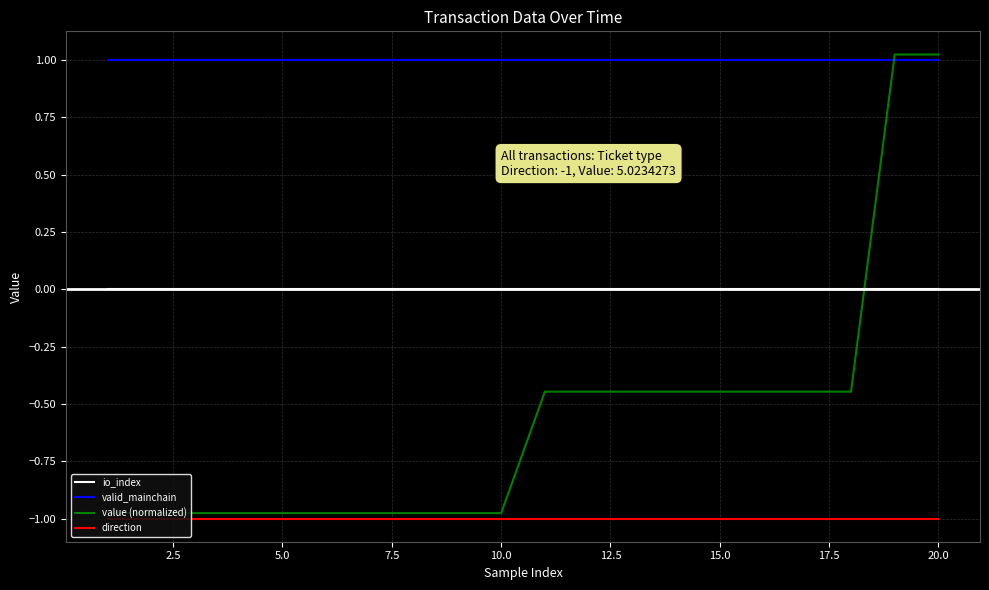

How many lines are shown in the chart?

4